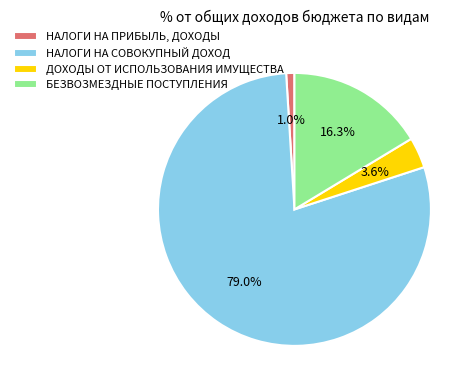

Does ДОХОДЫ ОТ ИСПОЛЬЗОВАНИЯ ИМУЩЕСТВА represent more than half of the total?

No